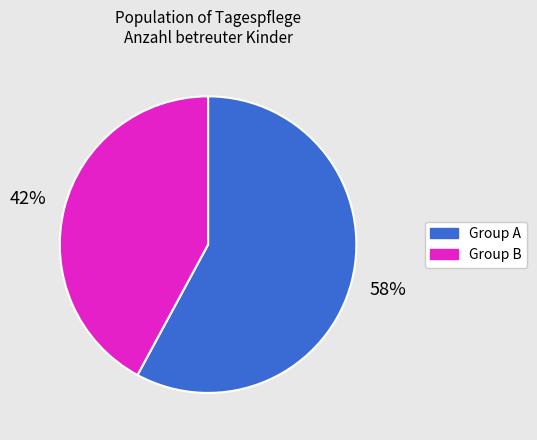

To the nearest percent, what is the average slice percentage?

50%